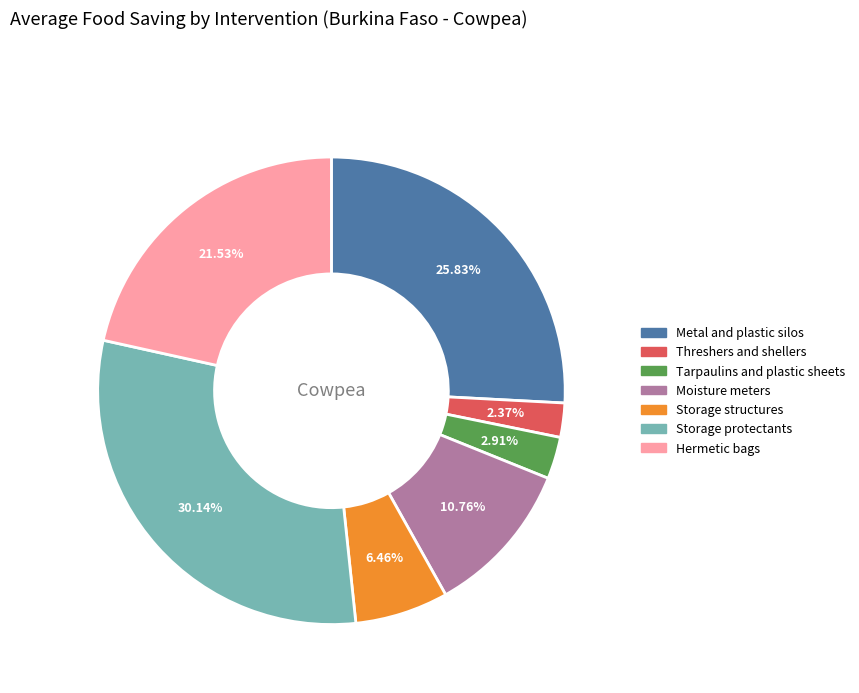

Does Hermetic bags account for over 50% of the chart?

No